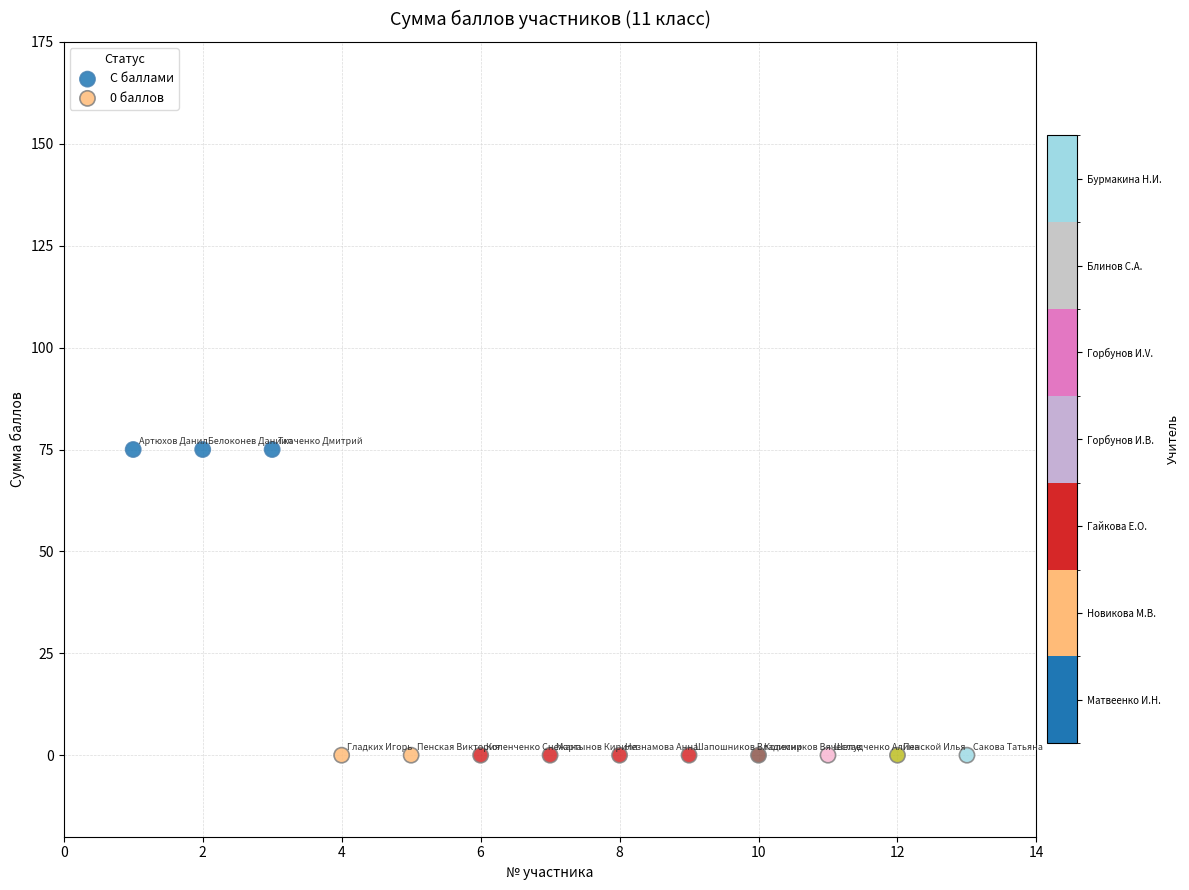

Which series contains the lowest Y value?

0 баллов